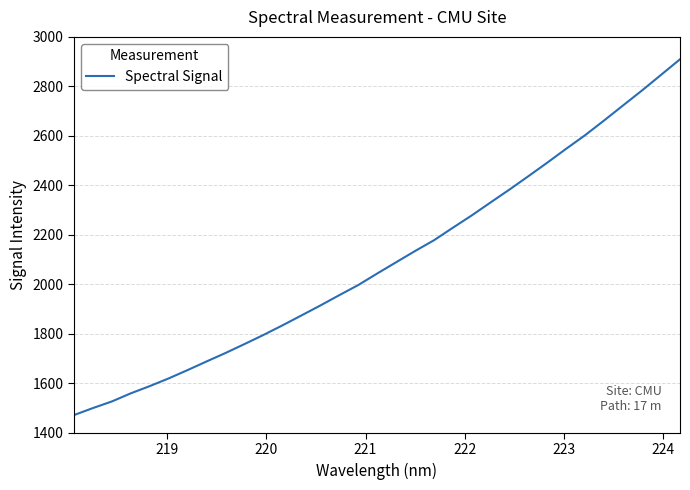

What is the maximum value shown in the chart?

2909.5